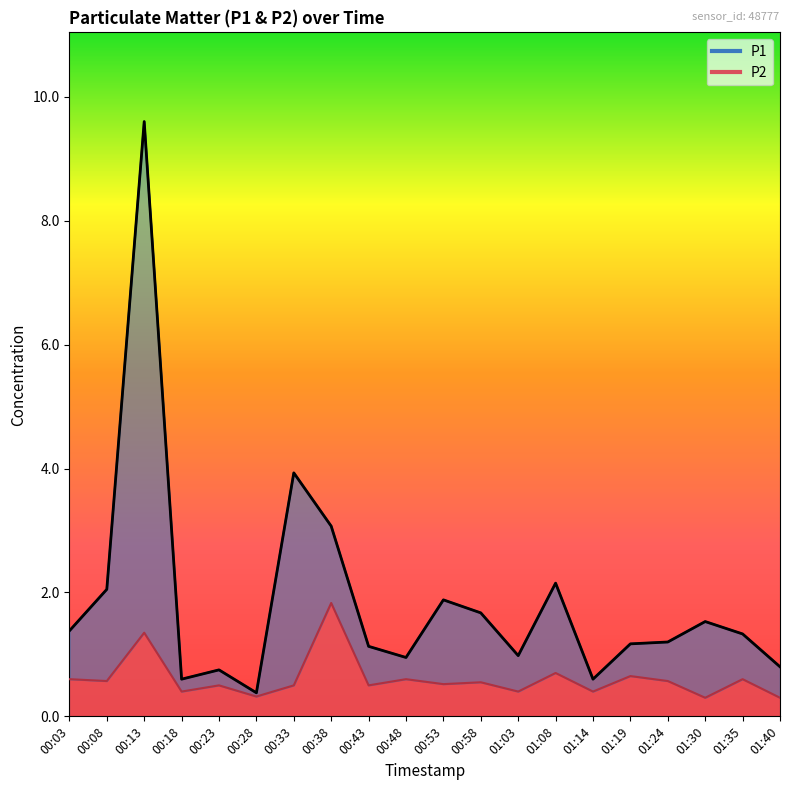

Which label corresponds to the smallest value in the chart?

01:30